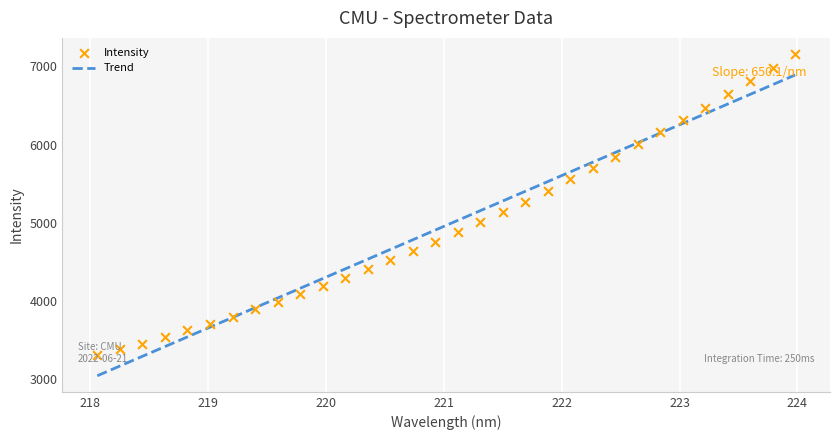

Which has a higher value, 218.442 or 219.7801?

219.7801